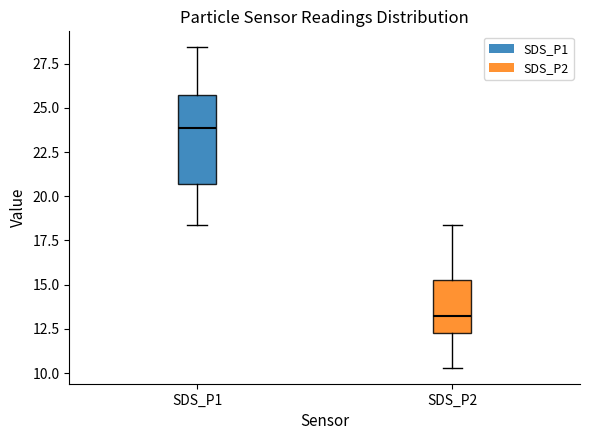

Where does the upper whisker of the box for SDS_P1 end on the y-axis? The values are not printed on the chart, so give them approximately, as read against the axis.

28.5